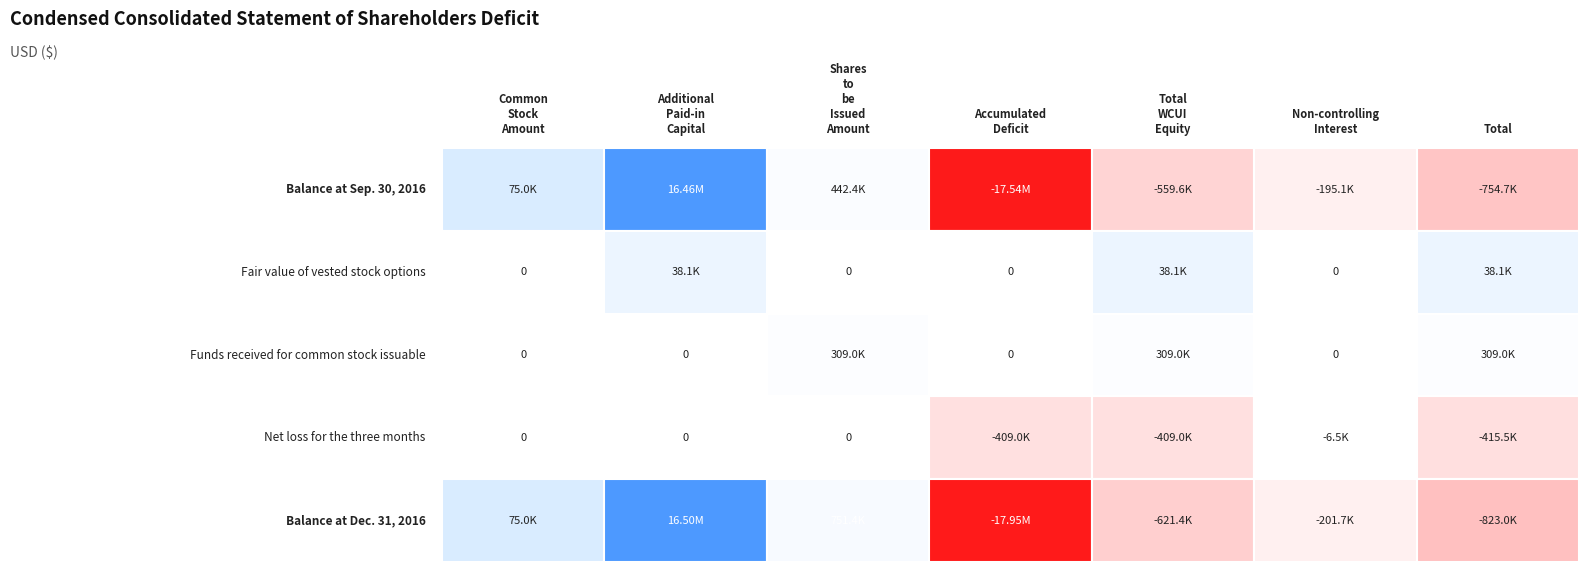

At Additional Paid-in Capital, list the series in order from largest to smallest.

Balance at Dec. 31, 2016, Balance at Sep. 30, 2016, Fair value of vested stock options, Funds received for common stock issuable, Net loss for the three months